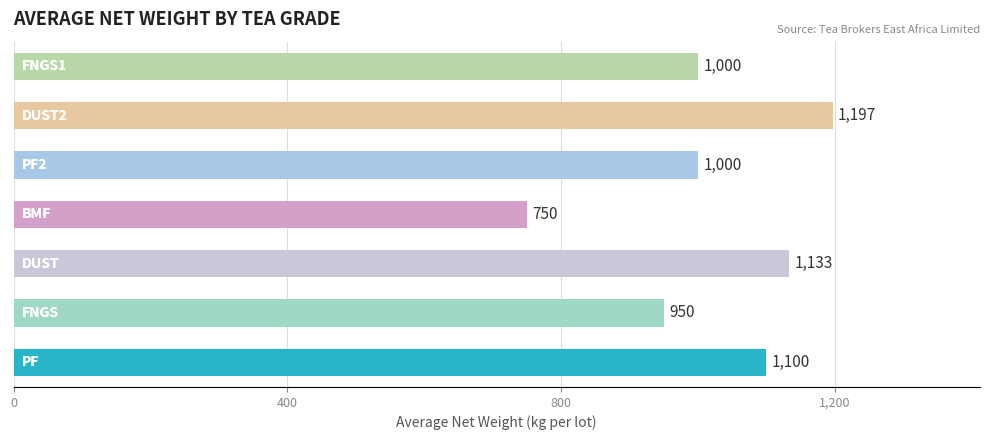

What is the difference between the maximum and minimum values?

447